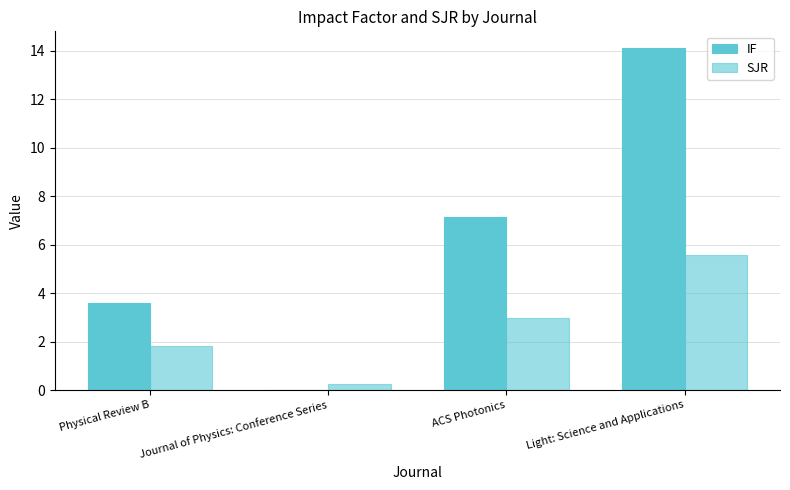

Count the number of data series in this chart.

2